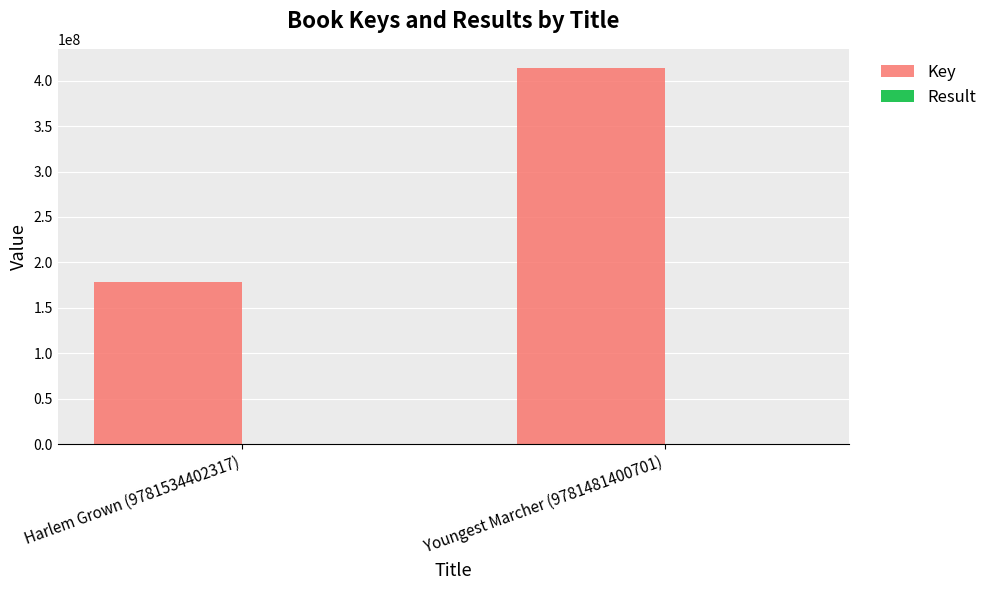

Which series has the largest total across all categories?

Key